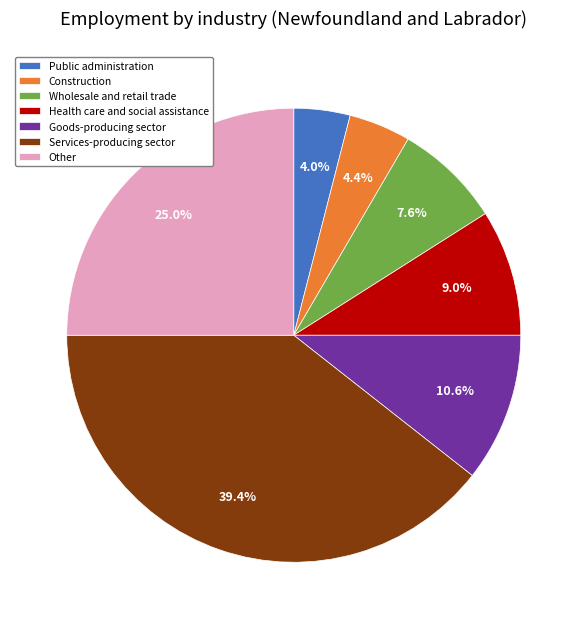

Does Other account for over 50% of the chart?

No